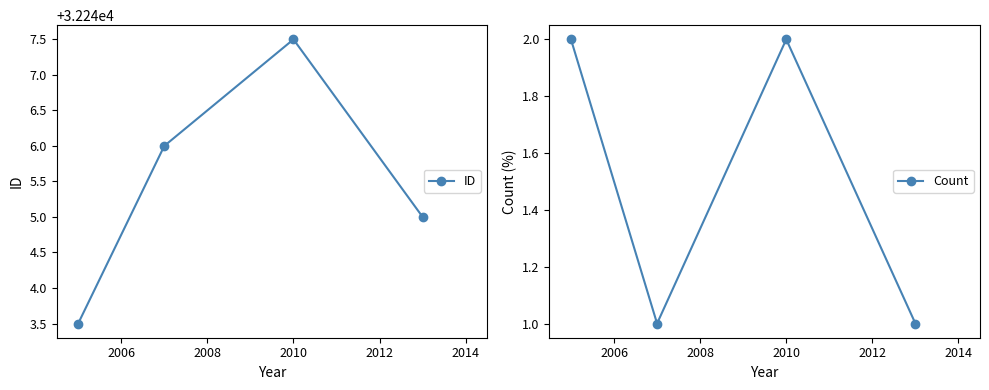

Reading left to right, what are all the values shown in this chart?

ID: 32243.5	32246.0	32247.5	32245.0
Count: 2.0	1.0	2.0	1.0